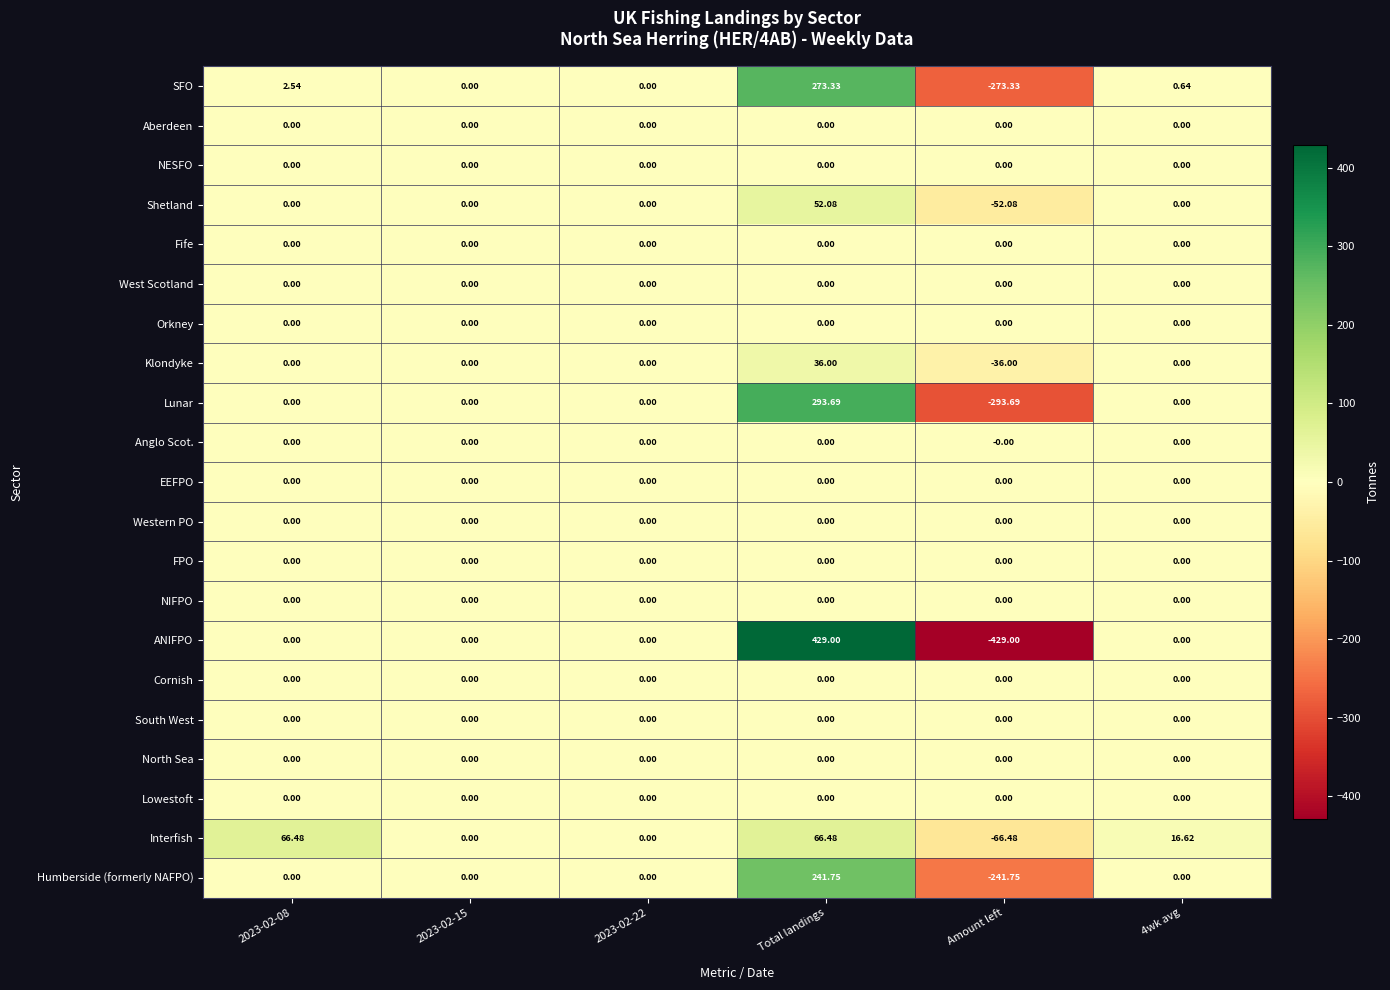

How many categories are shown in the chart?

6